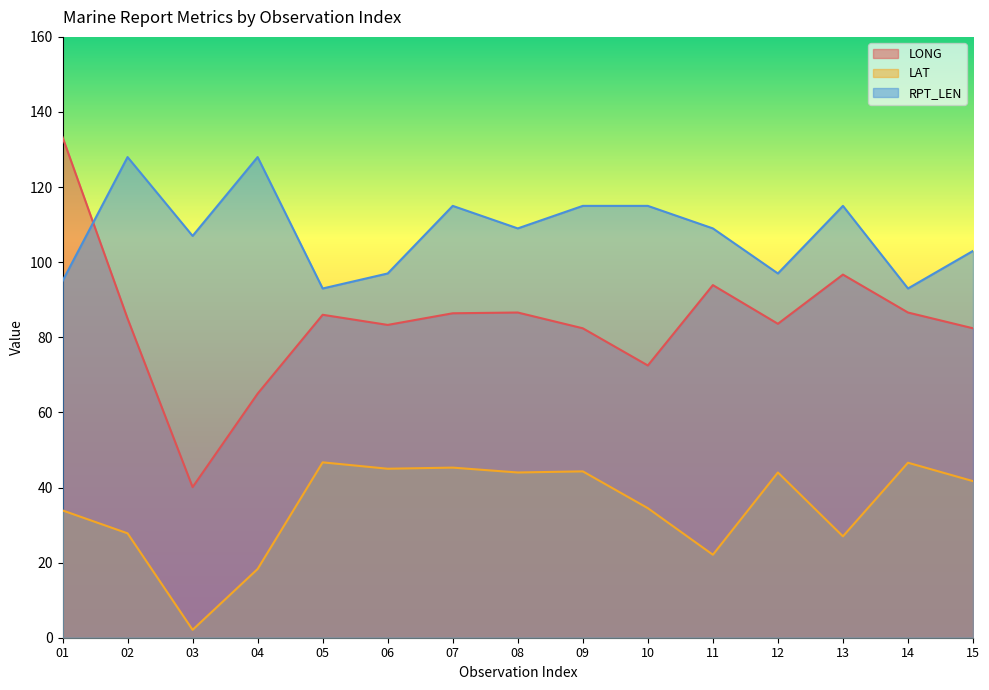

How many values in the RPT_LEN series exceed 109?

6